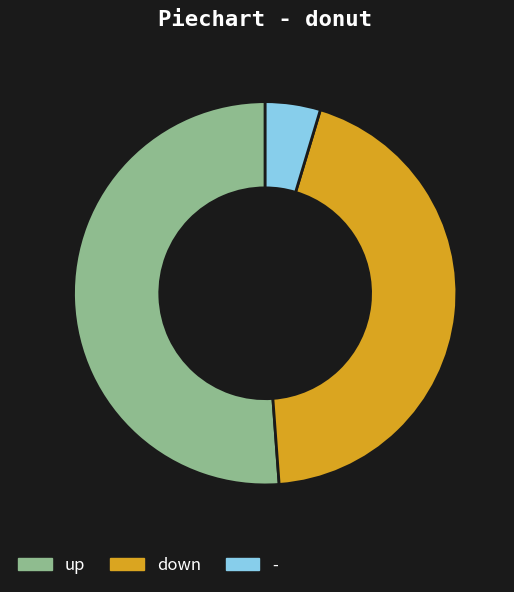

What is the largest slice in the pie chart?

up